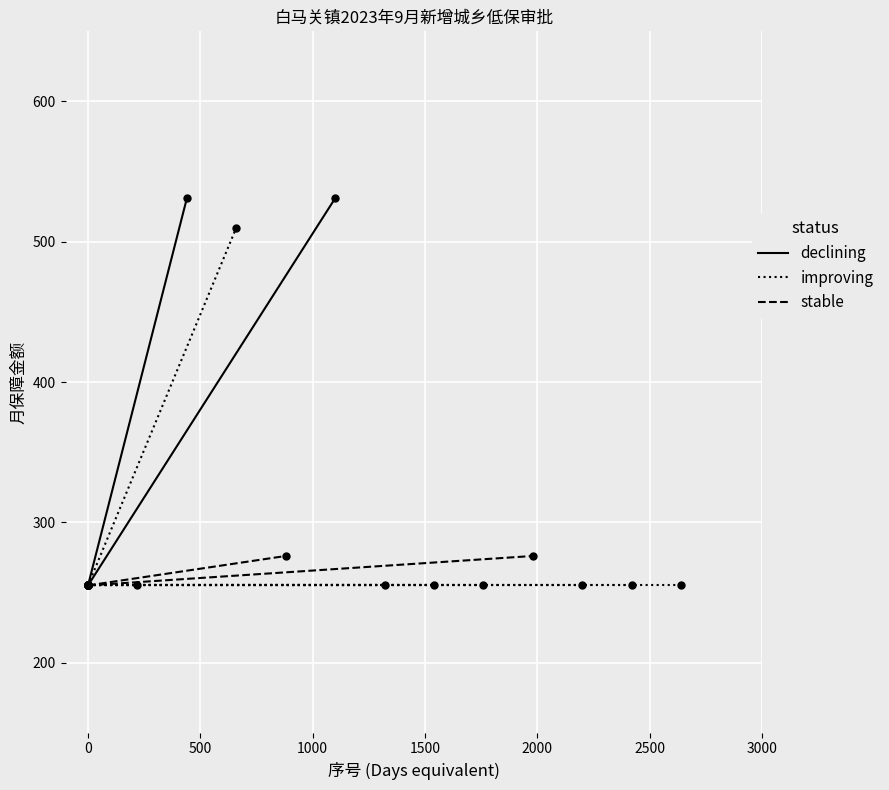

What is the average value of the declining series?

393